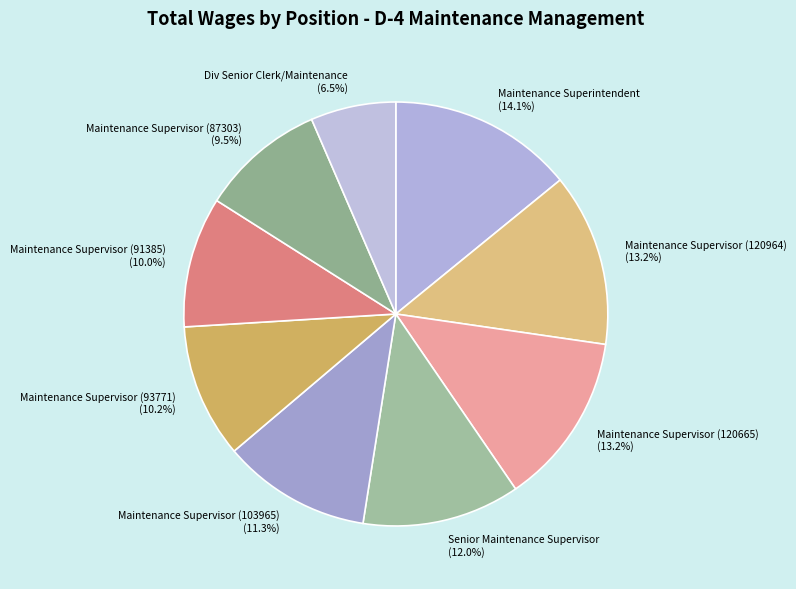

To the nearest percent, what is the combined percentage of Senior Maintenance Supervisor and Maintenance Supervisor (103965)?

23%